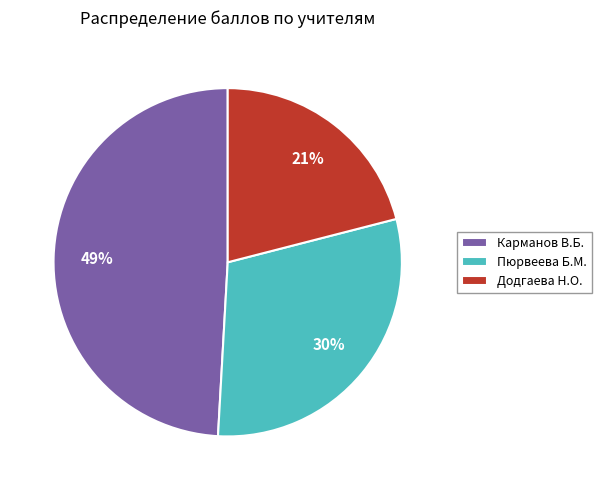

Do Пюрвеева Б.М. and Додгаева Н.О. together represent more than half of the pie?

Yes